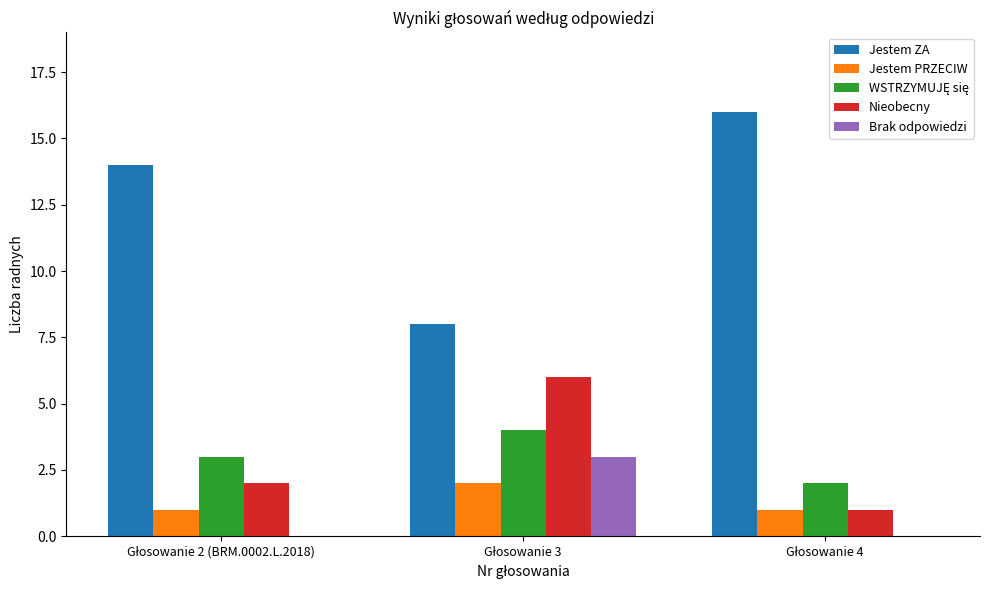

Are the bars grouped side by side (vs. stacked)?

Yes